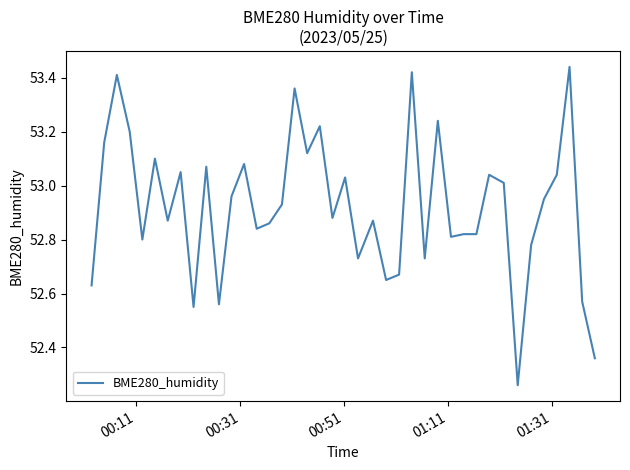

What is the difference between the maximum and minimum values?

1.2